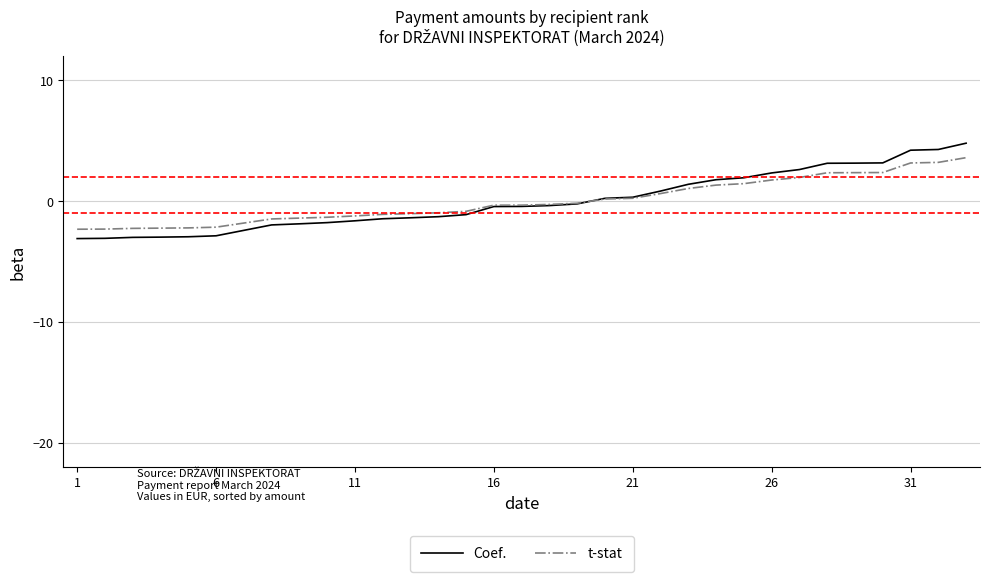

What is the minimum value for Coef.?

-3.1